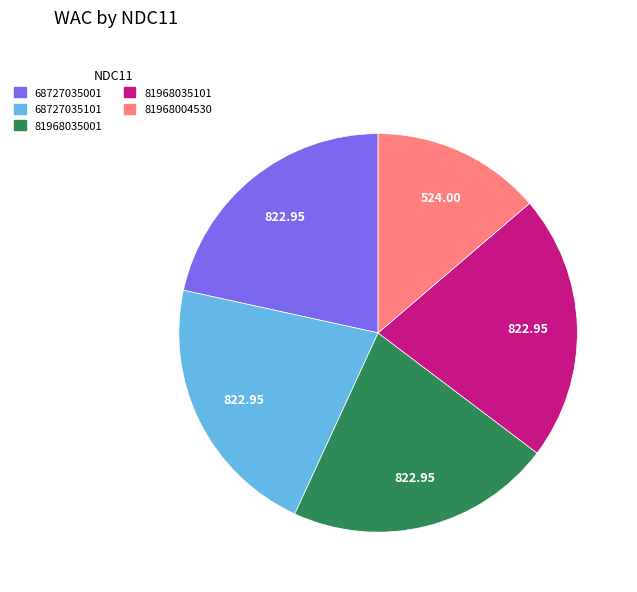

Combined, do 81968035001 and 81968004530 account for over 50%?

No